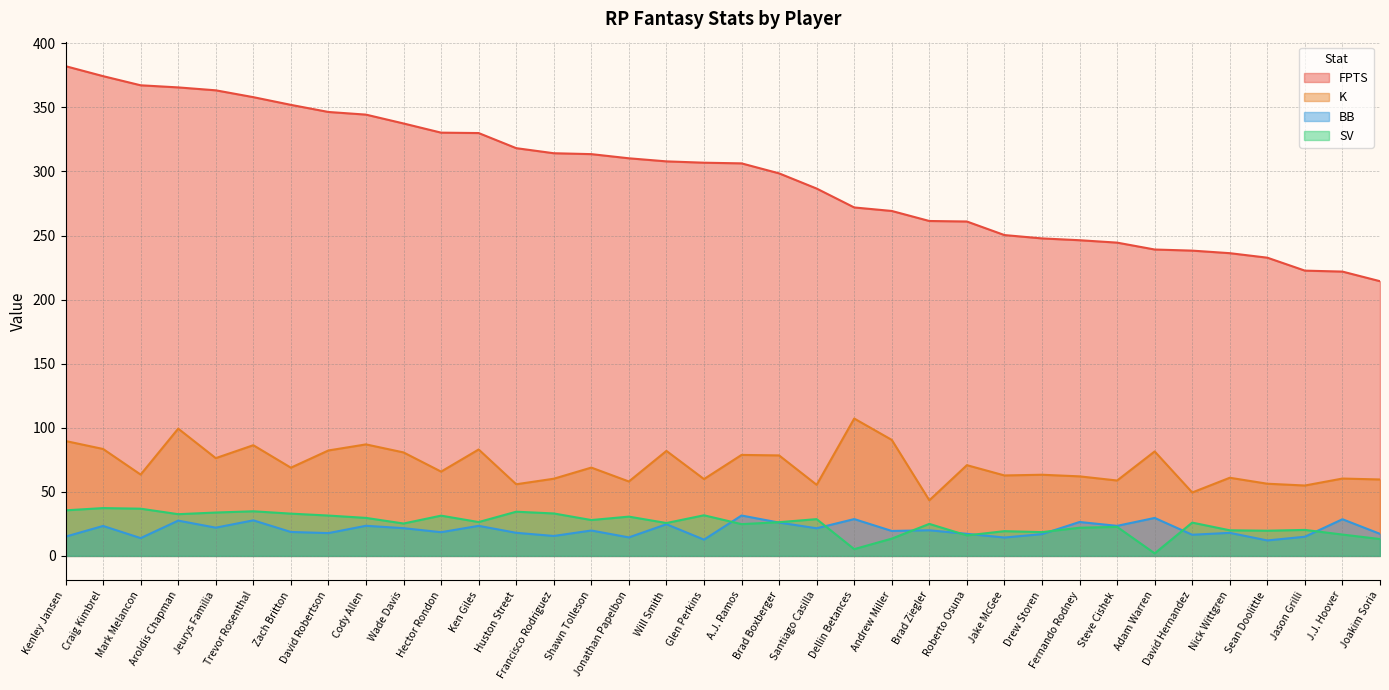

What is the label of the 13th point from the right?

Brad Ziegler